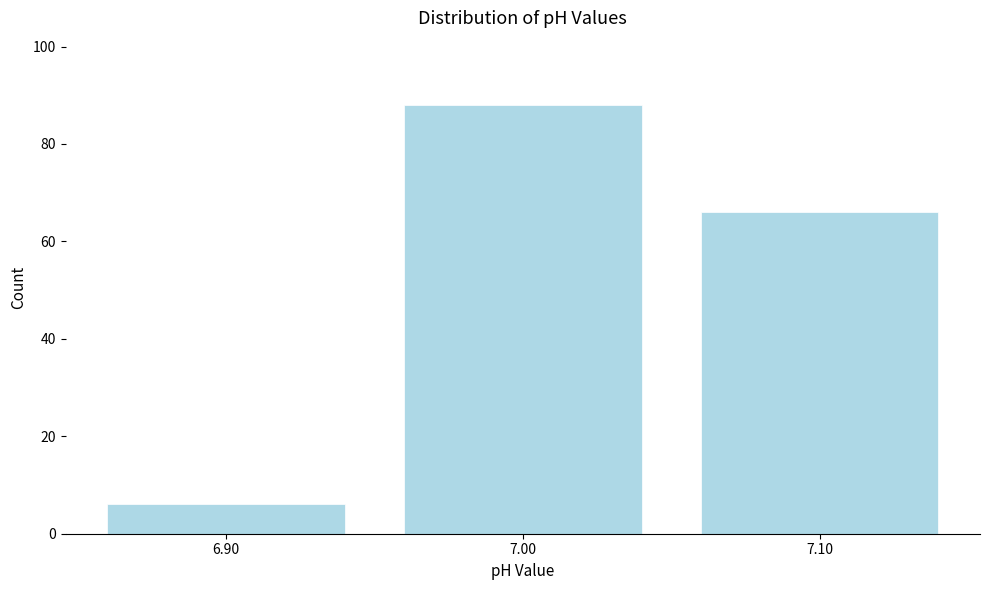

Reading left to right, transcribe all the data shown in this chart.

6	88	66